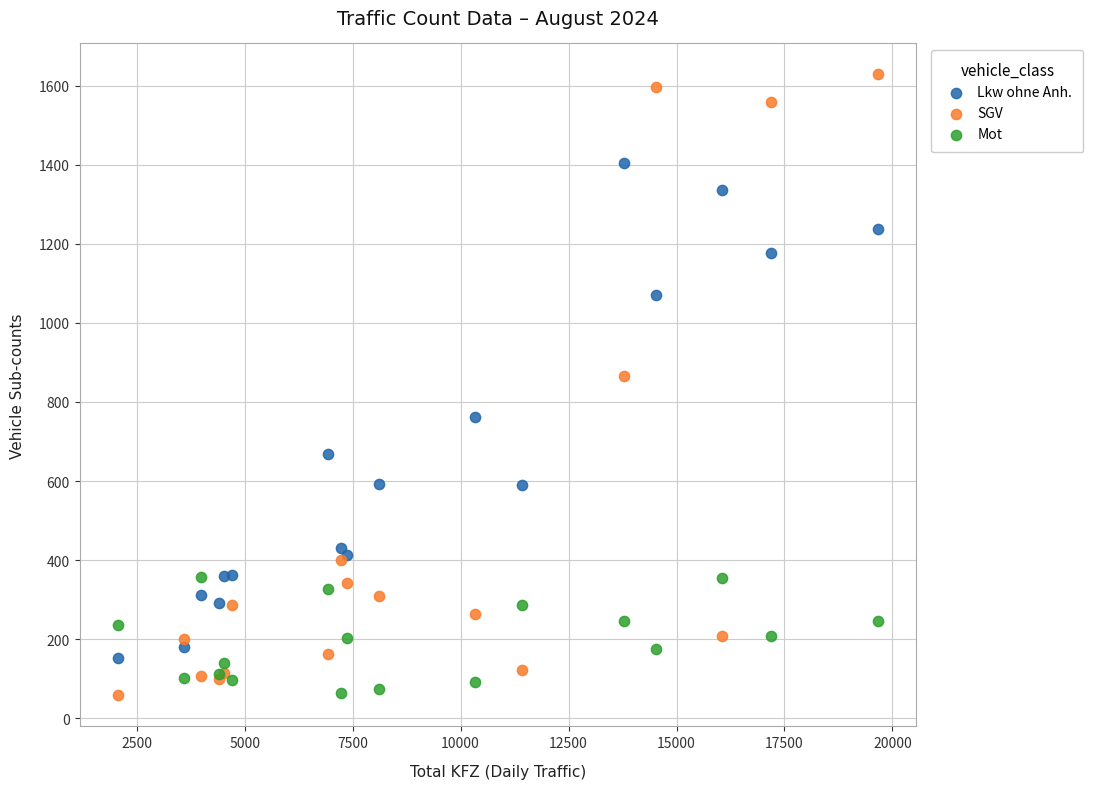

Across all series, what Y value is closest to 843?

866